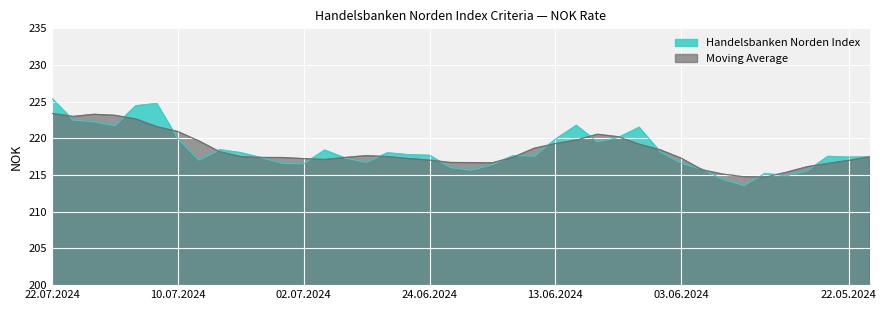

What is the ratio of the value at 01.07.2024 to the value at 30.05.2024?

1.0